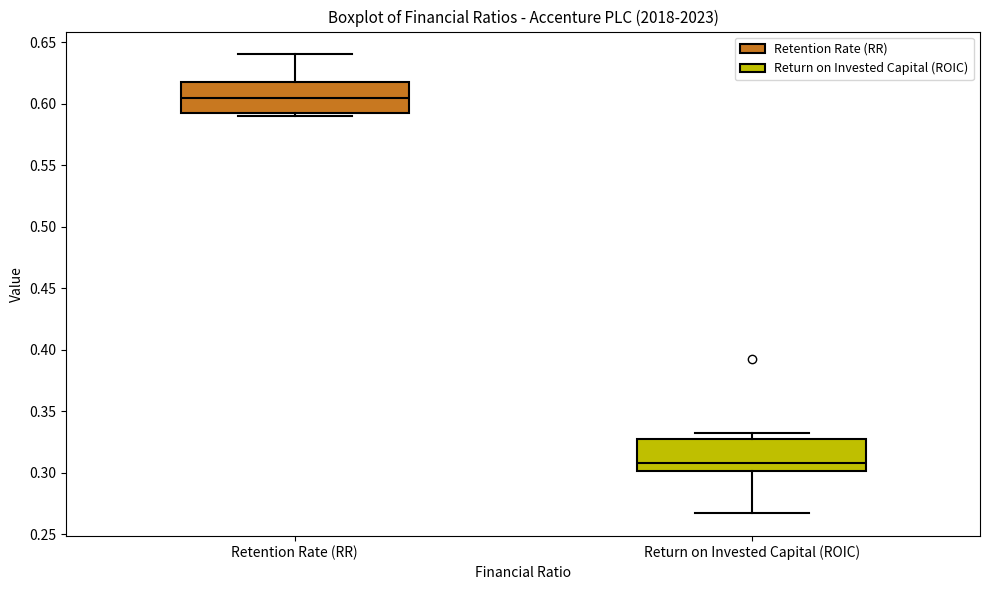

Which box has the highest median line?

Retention Rate (RR)